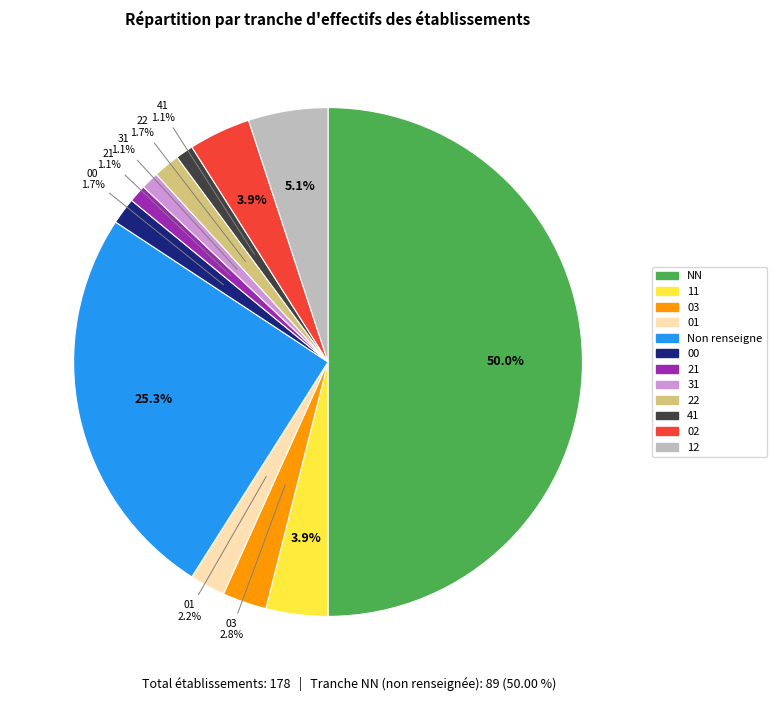

Is the sum of 11 and 41 greater than half?

No